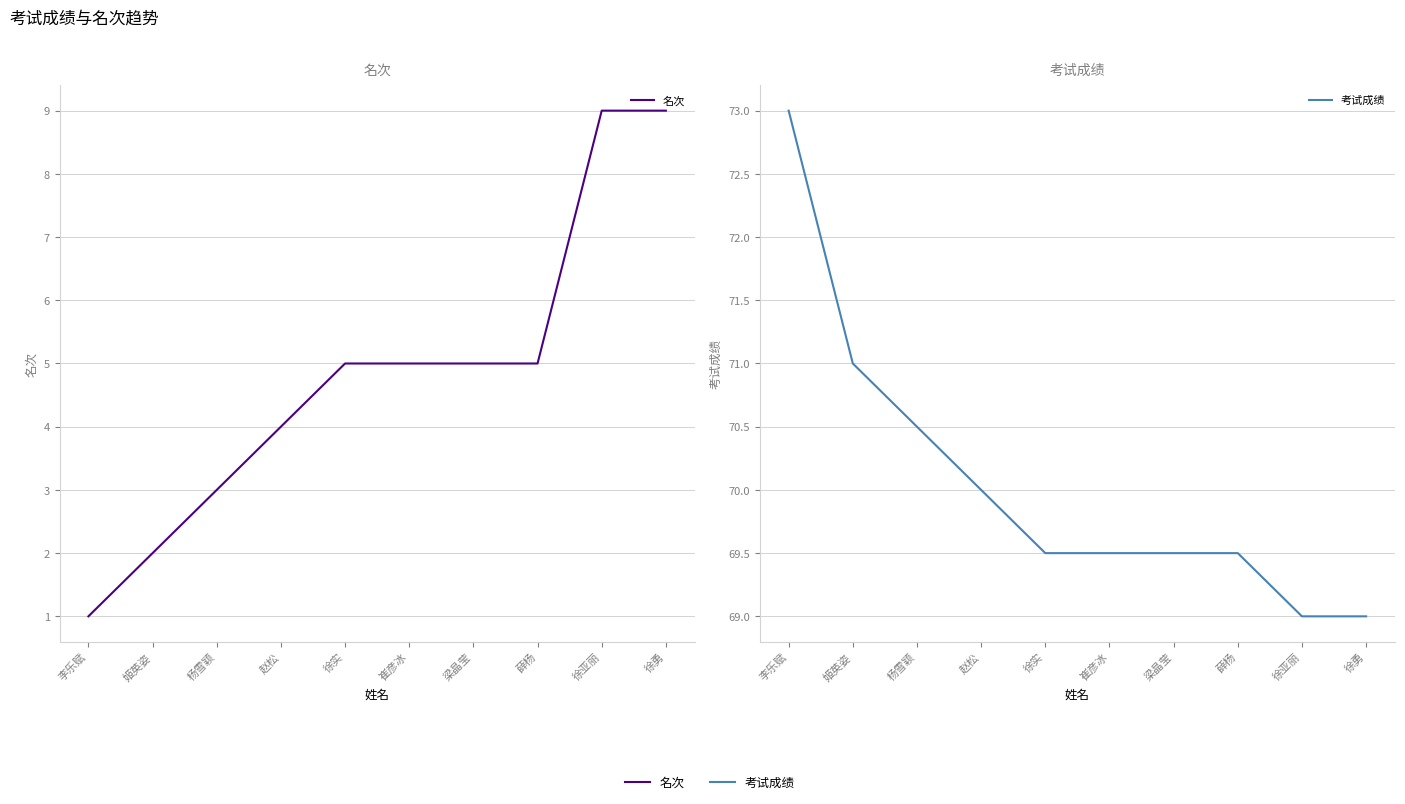

Reading right to left, extract all data points from this chart.

名次: 徐勇=9.0	徐亚丽=9.0	薛杨=5.0	梁晶莹=5.0	崔彦冰=5.0	徐实=5.0	赵松=4.0	杨雪颖=3.0	姬英姿=2.0	李乐赋=1.0
考试成绩: 徐勇=69.0	徐亚丽=69.0	薛杨=69.5	梁晶莹=69.5	崔彦冰=69.5	徐实=69.5	赵松=70.0	杨雪颖=70.5	姬英姿=71.0	李乐赋=73.0